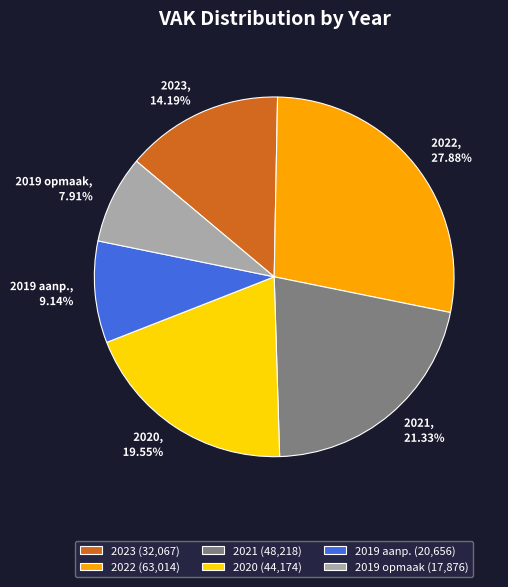

How many slices are in this pie chart?

6